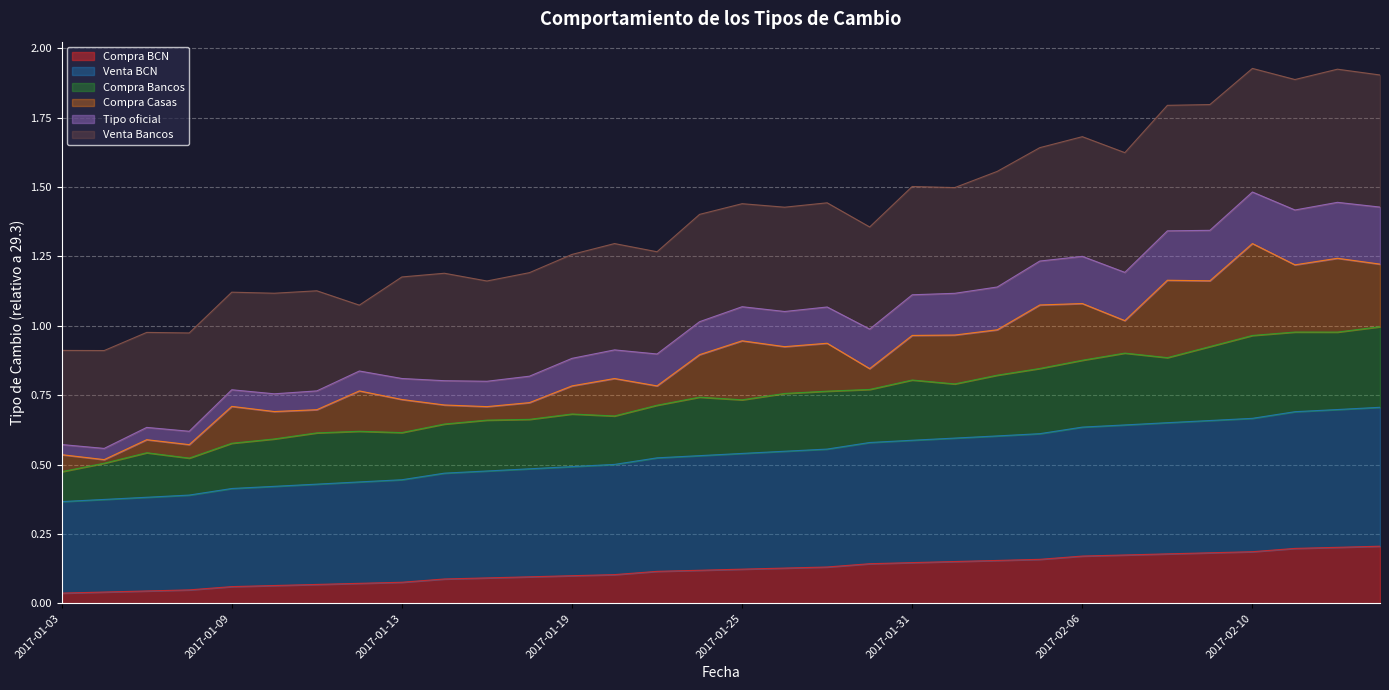

True or false: Compra BCN and Tipo oficial intersect in this chart.

False